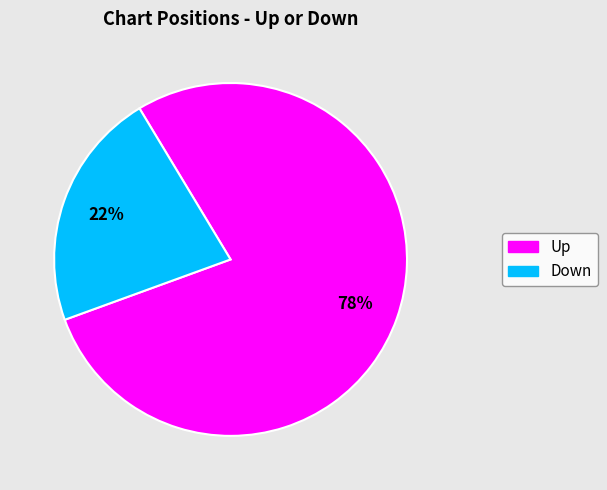

To the nearest percent, what is the difference between the largest and smallest slice percentages?

56%